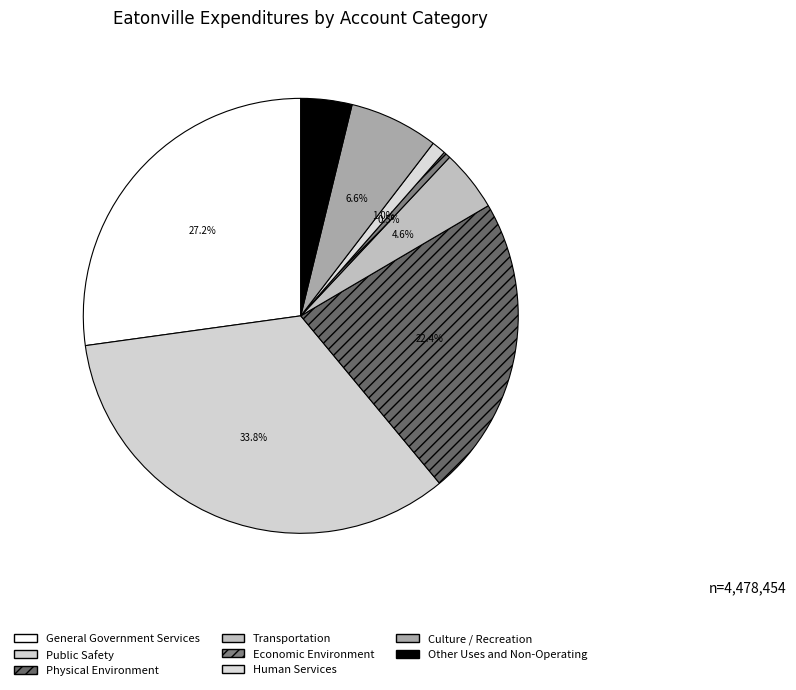

Is the sum of Transportation and Physical Environment greater than half?

No